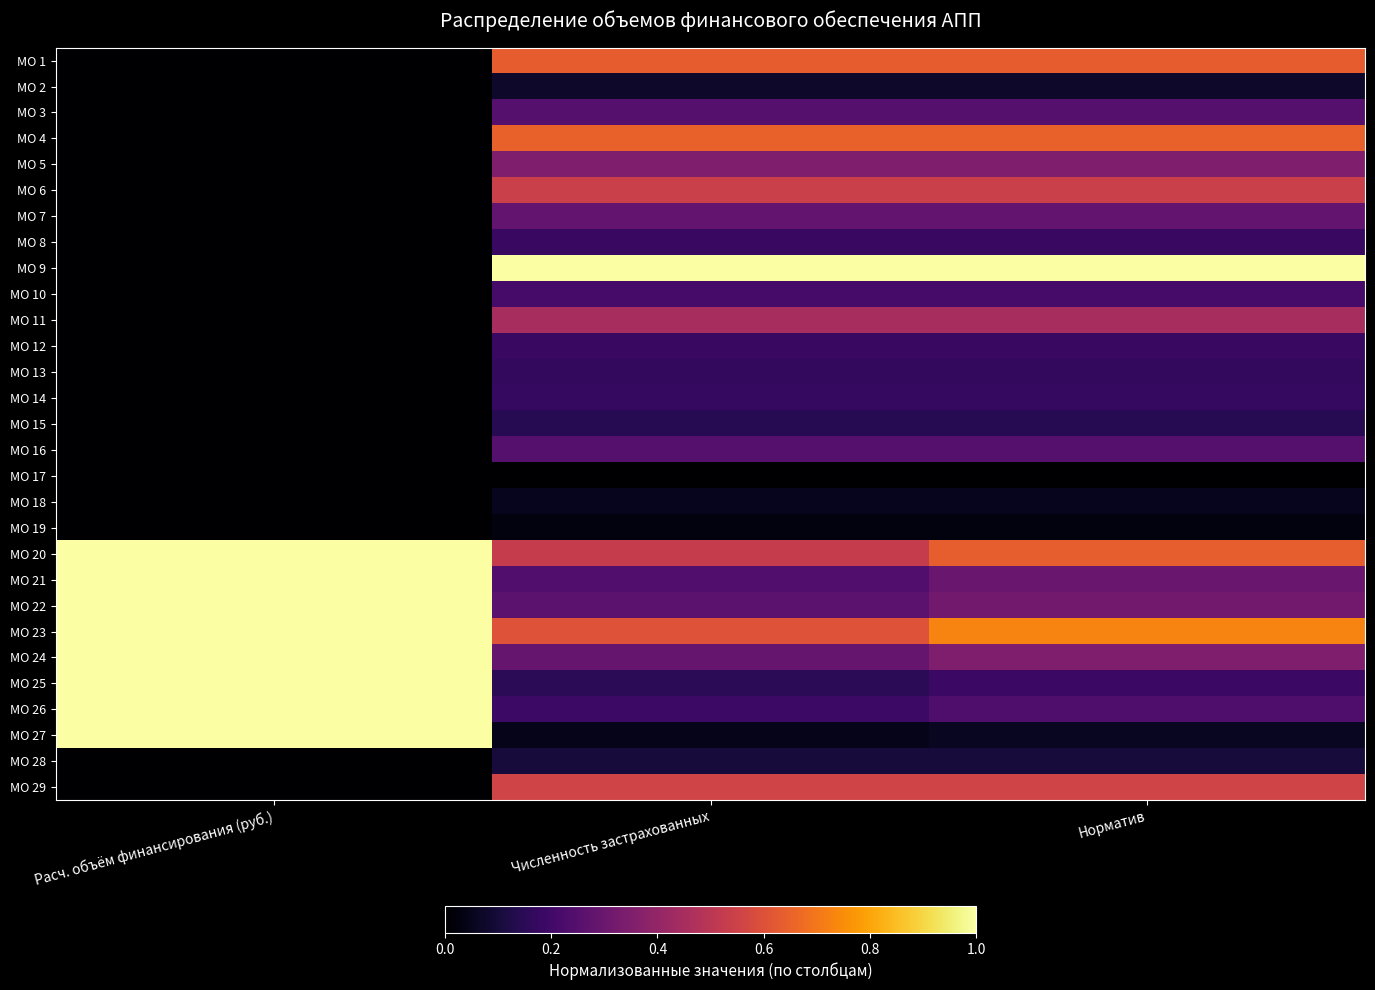

What is the difference between the highest and lowest values at Расч. объём финансирования (руб.)?

1.0